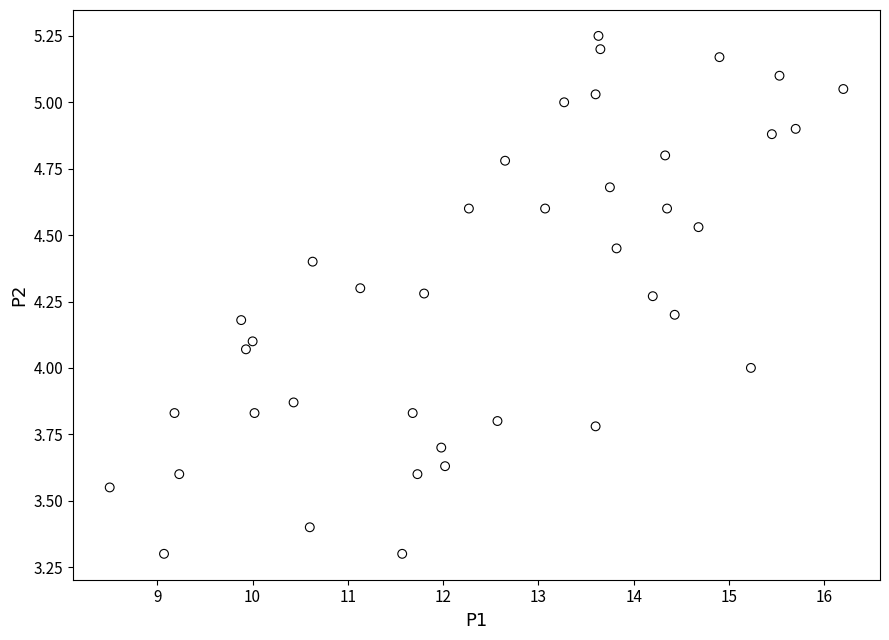

What is the range of X values (max minus min)?

7.7